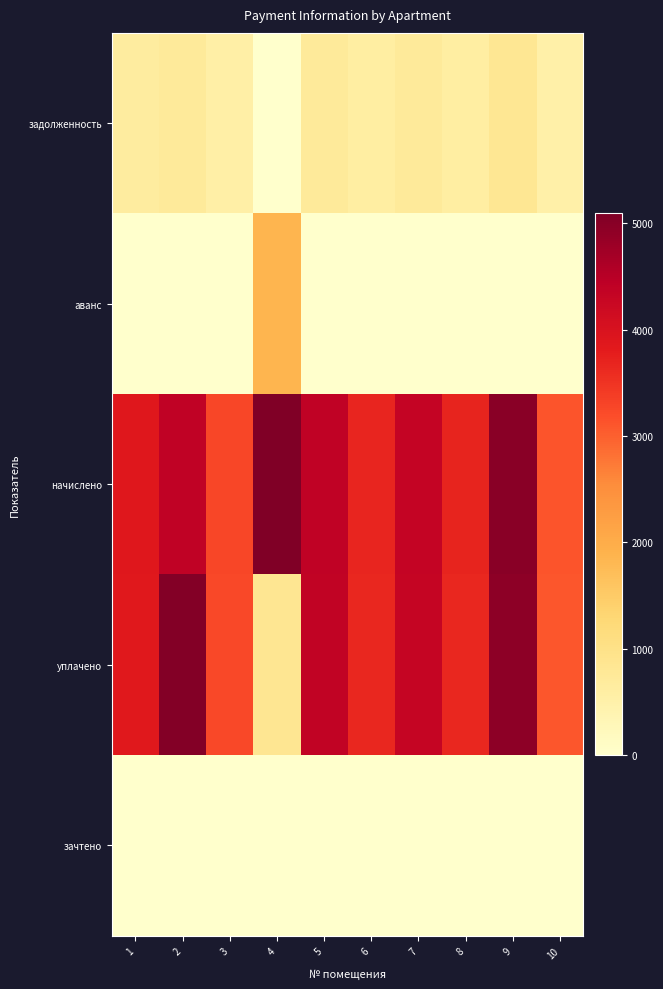

Which category has the highest value across all series?

4